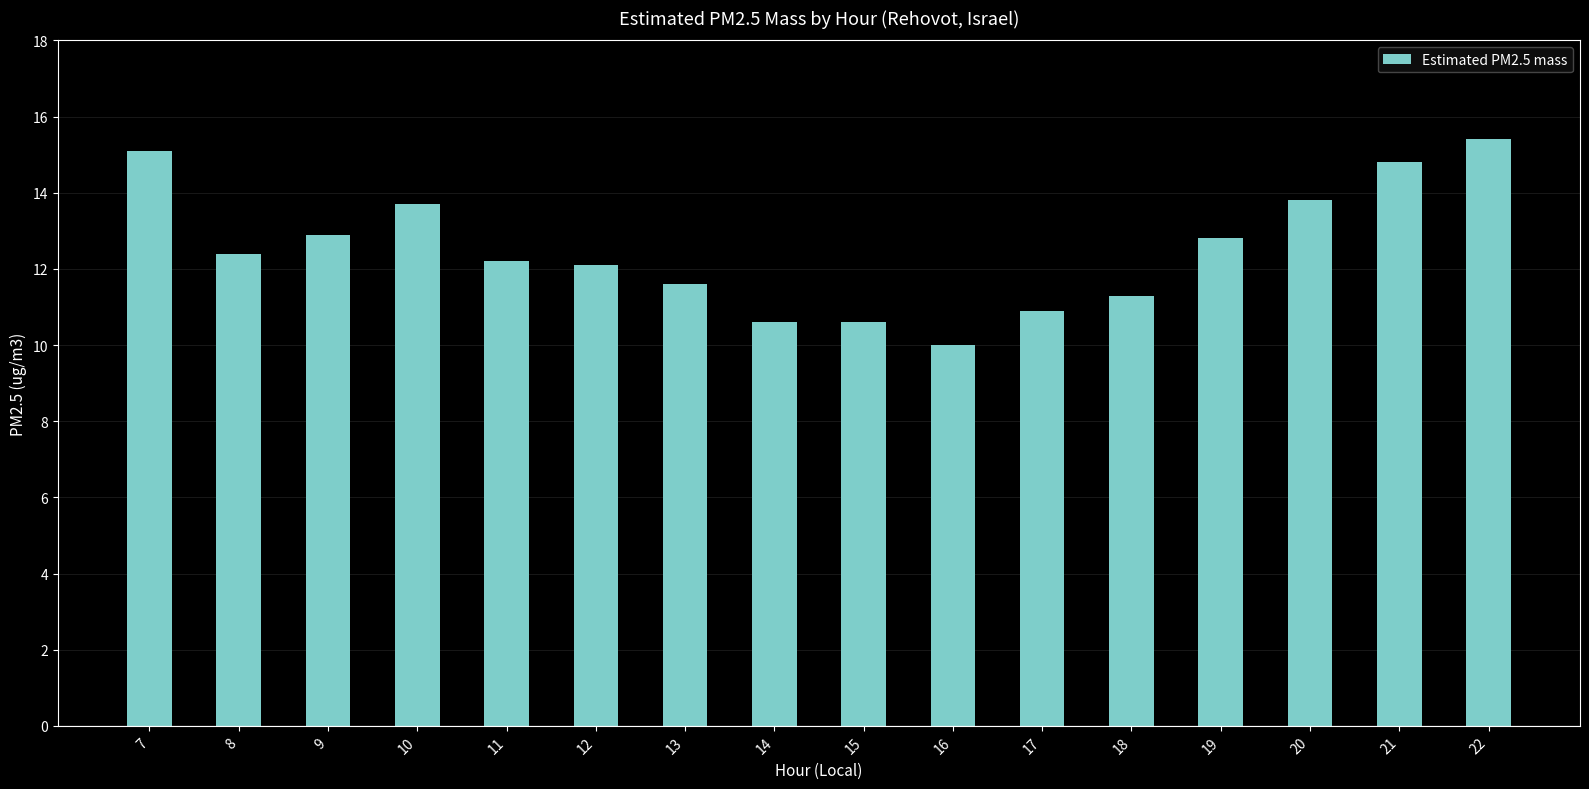

What is the sum of all values?

200.2